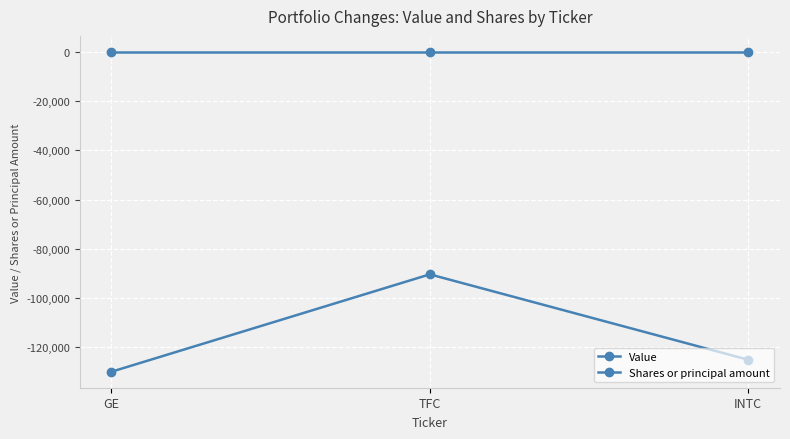

What position from the right is GE?

3